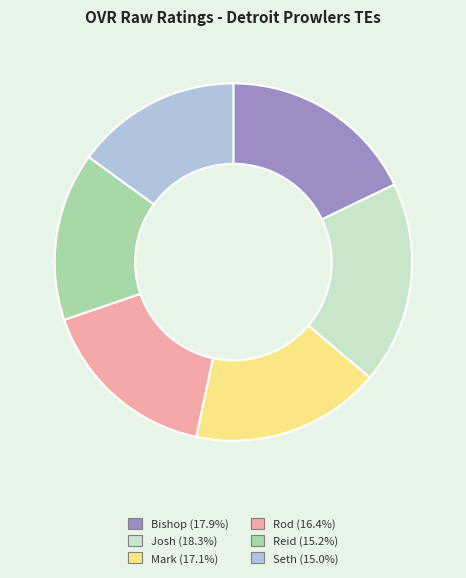

How many slices are in this pie chart?

6